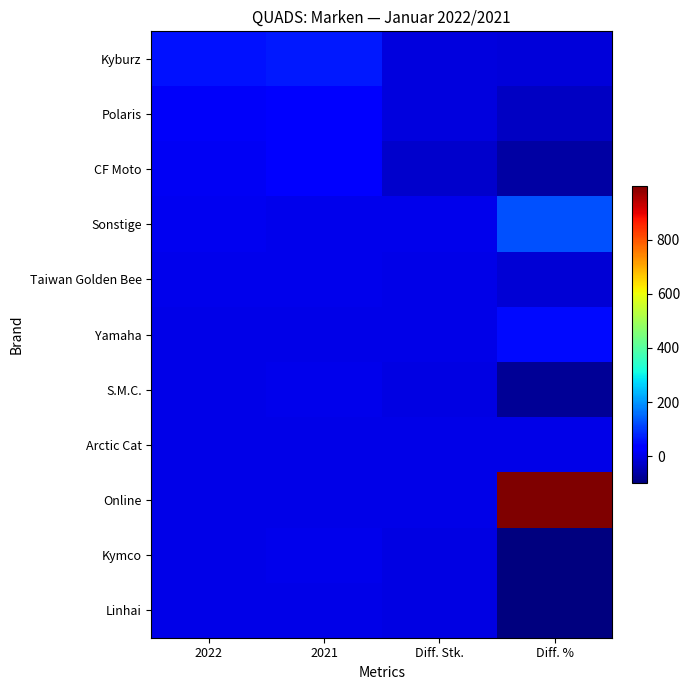

Rank the series by their maximum value, from lowest to highest.

Arctic Cat, Linhai, S.M.C., Kymco, Taiwan Golden Bee, Polaris, CF Moto, Yamaha, Kyburz, Sonstige, Online